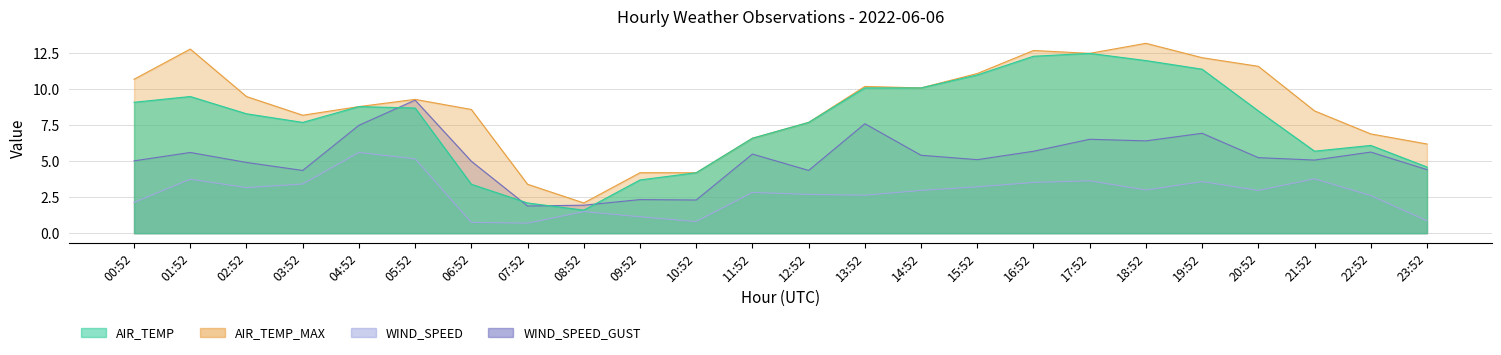

At 03:52, list the series in order from smallest to largest.

WIND_SPEED, WIND_SPEED_GUST, AIR_TEMP, AIR_TEMP_MAX